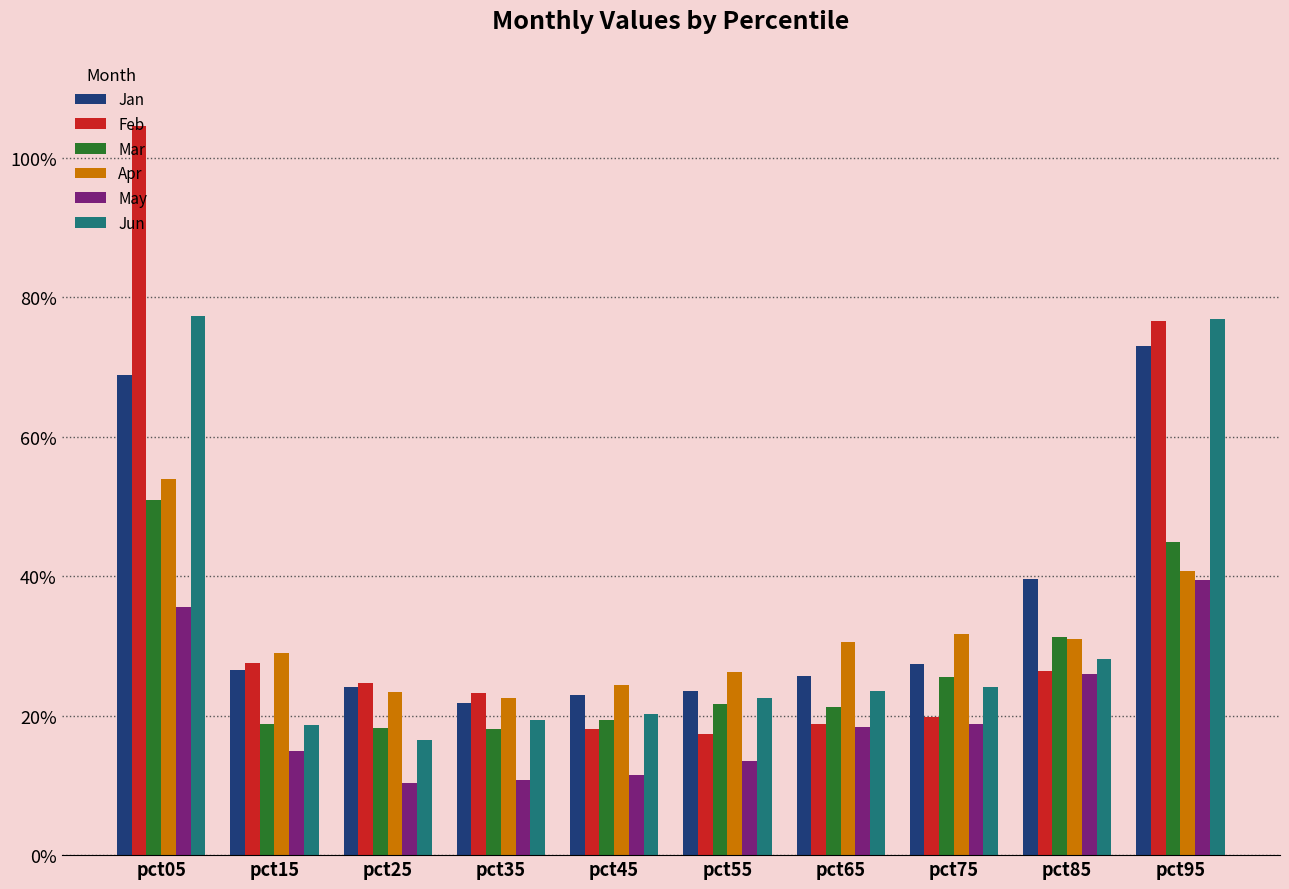

Are the bars grouped side by side (vs. stacked)?

Yes